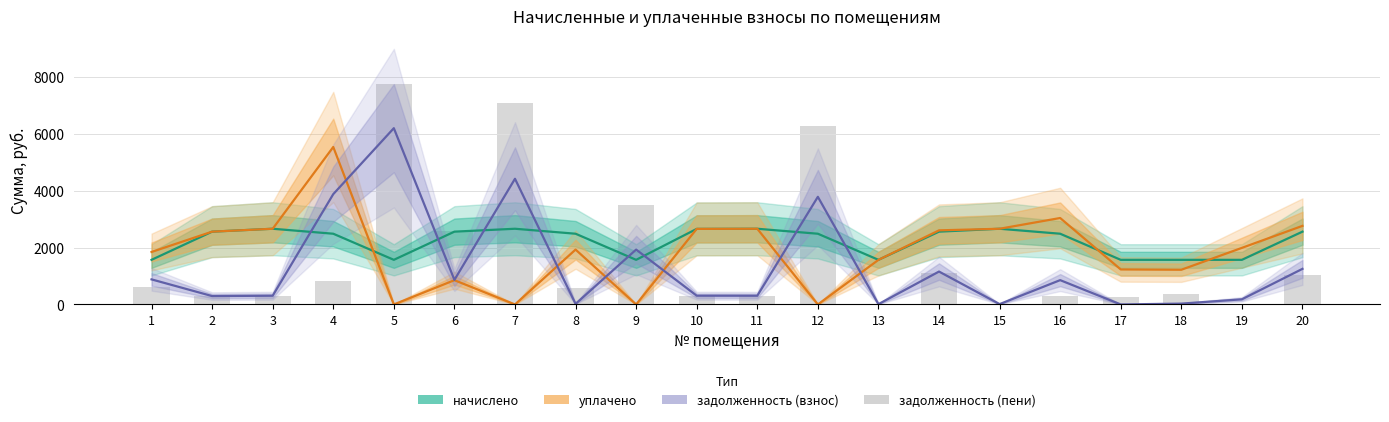

Which series has the largest total across all categories?

начислено